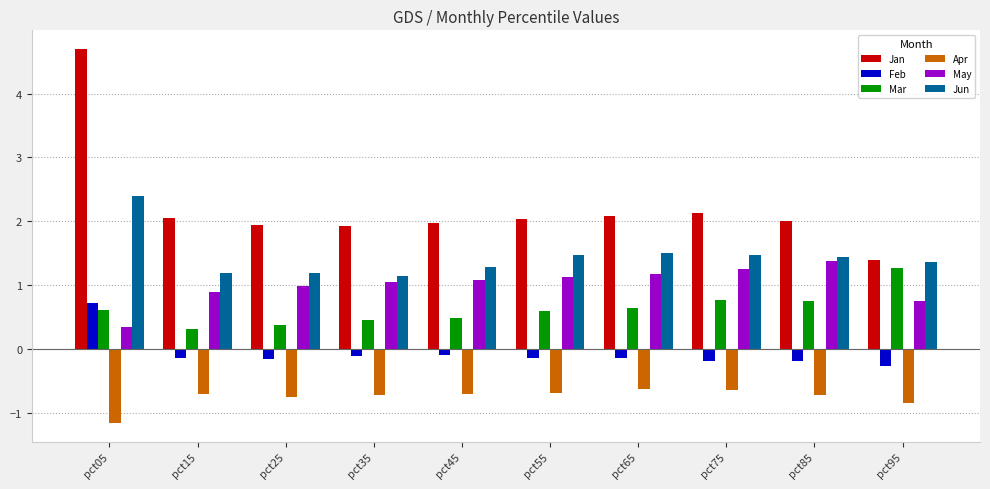

What is the spread (max minus min) of values at pct35?

2.6